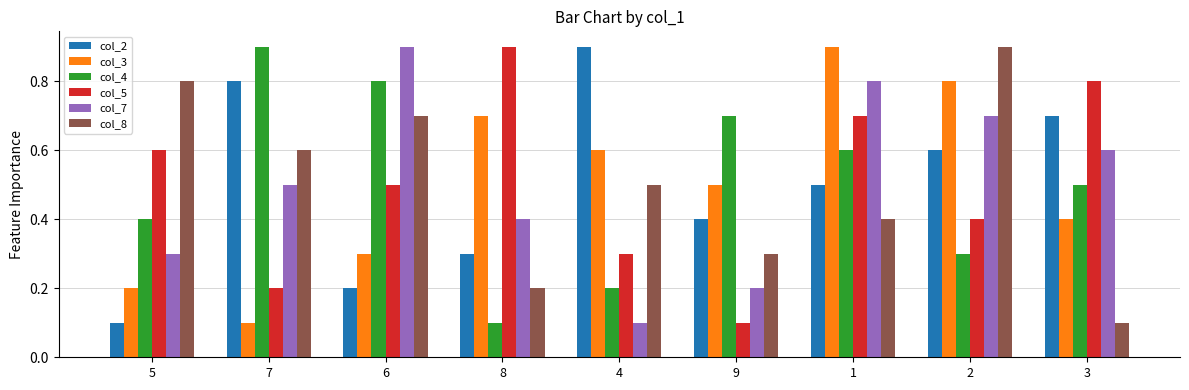

Is it true that col_5 equals 0.9 at 8?

True